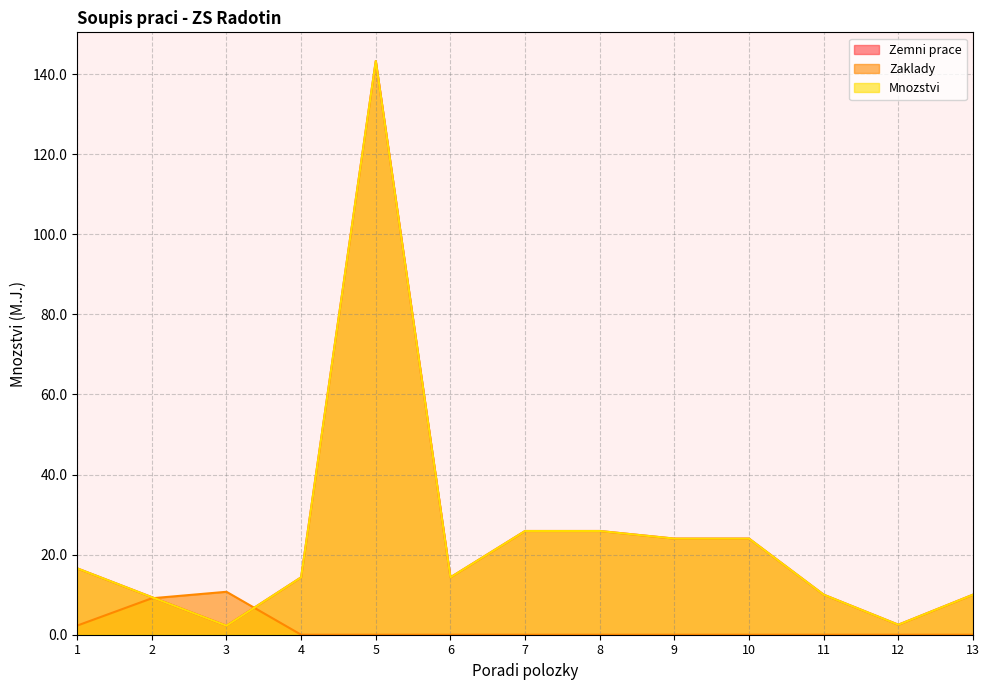

Which has a higher value, 3 or 11?

11